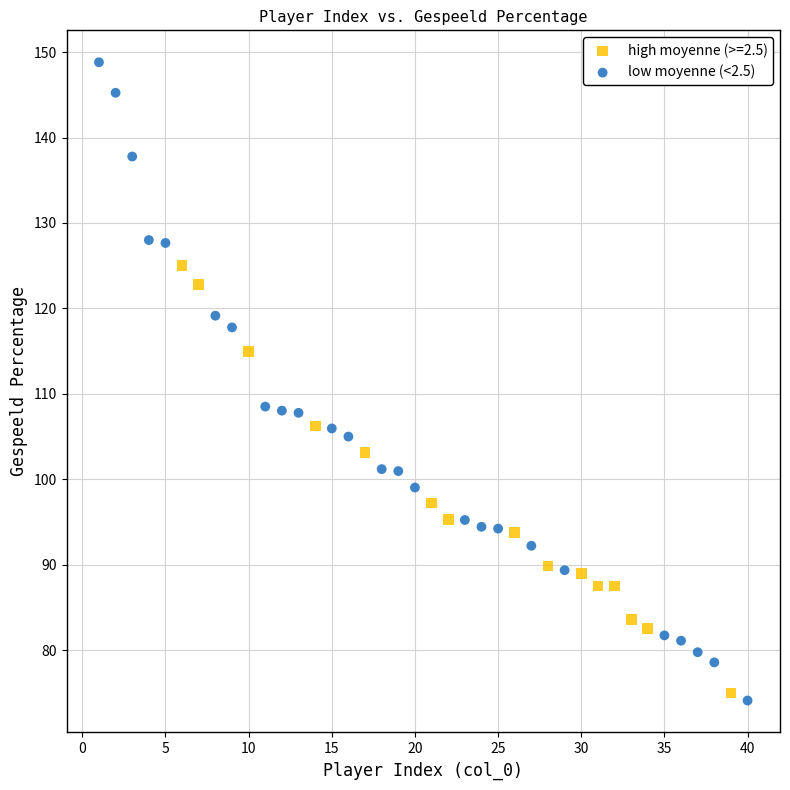

Which series has the widest spread of Y values?

low moyenne (<2.5)